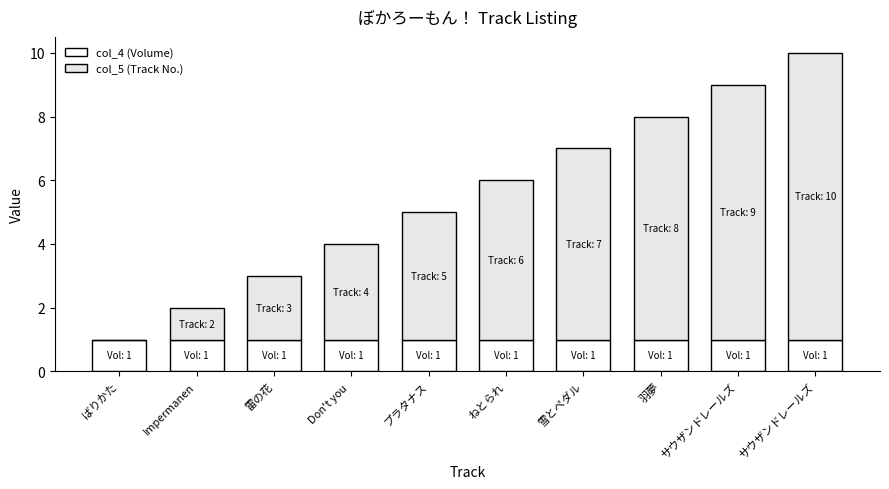

Does the chart contain stacked bars?

Yes